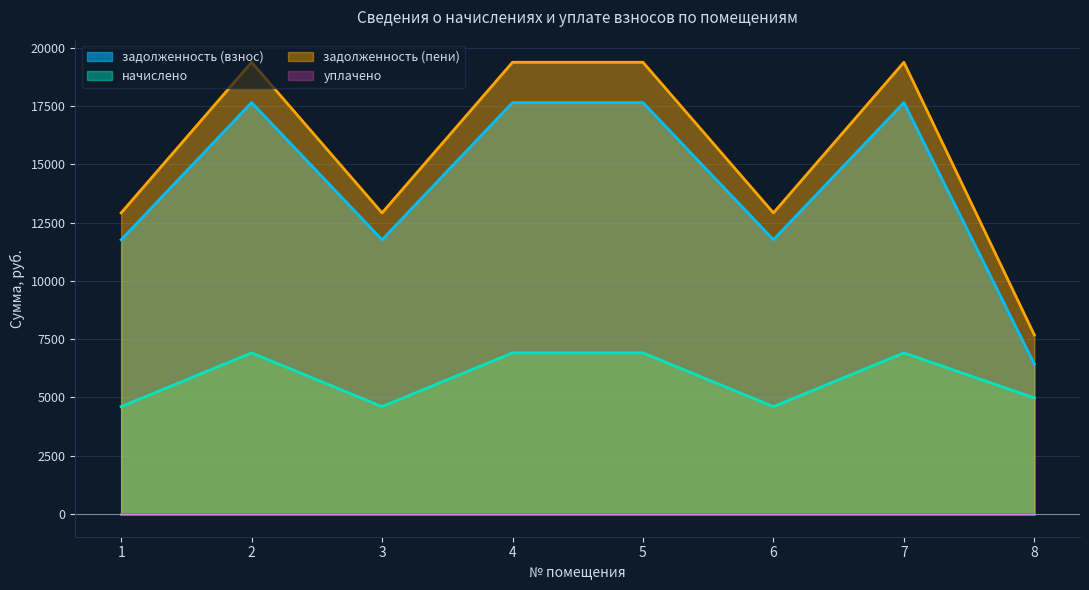

What is the value of the задолженность (пени) point at the 8th from the left?

7681.2